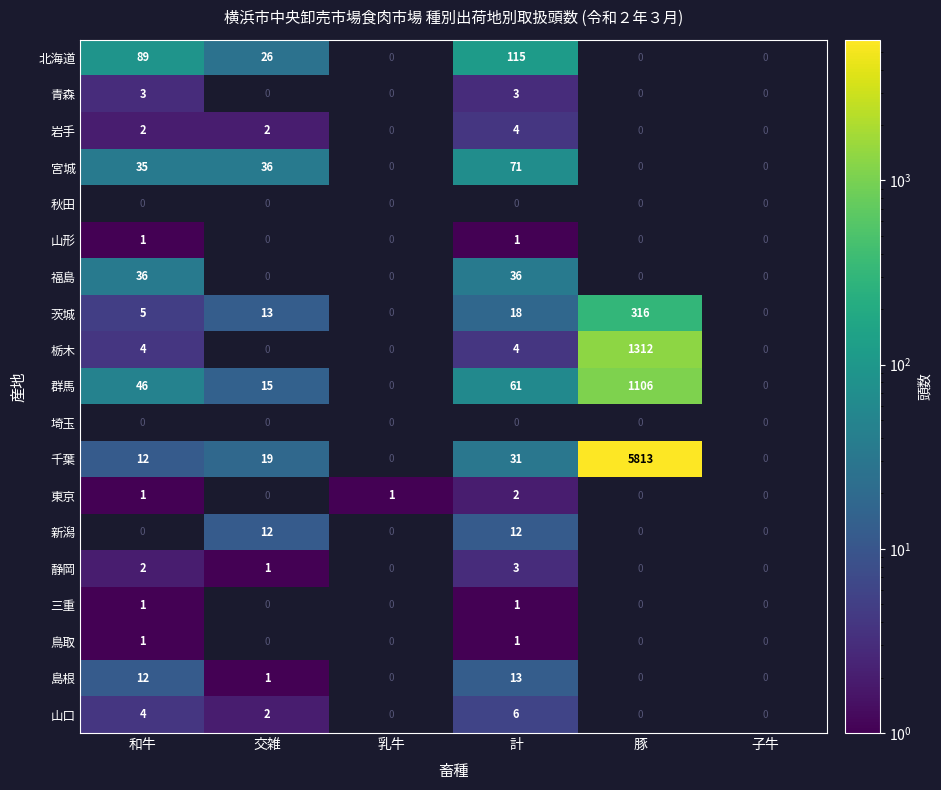

True or false: 茨城 has a value of 8 at 和牛.

False